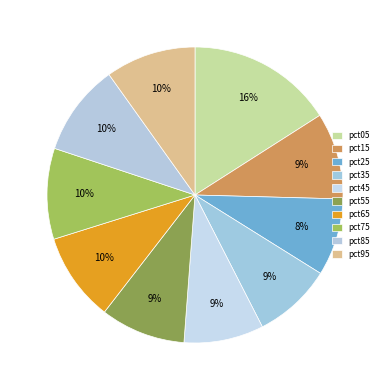

Rank the categories by value from lowest to highest.

pct25, pct35, pct45, pct55, pct15, pct65, pct95, pct75, pct85, pct05